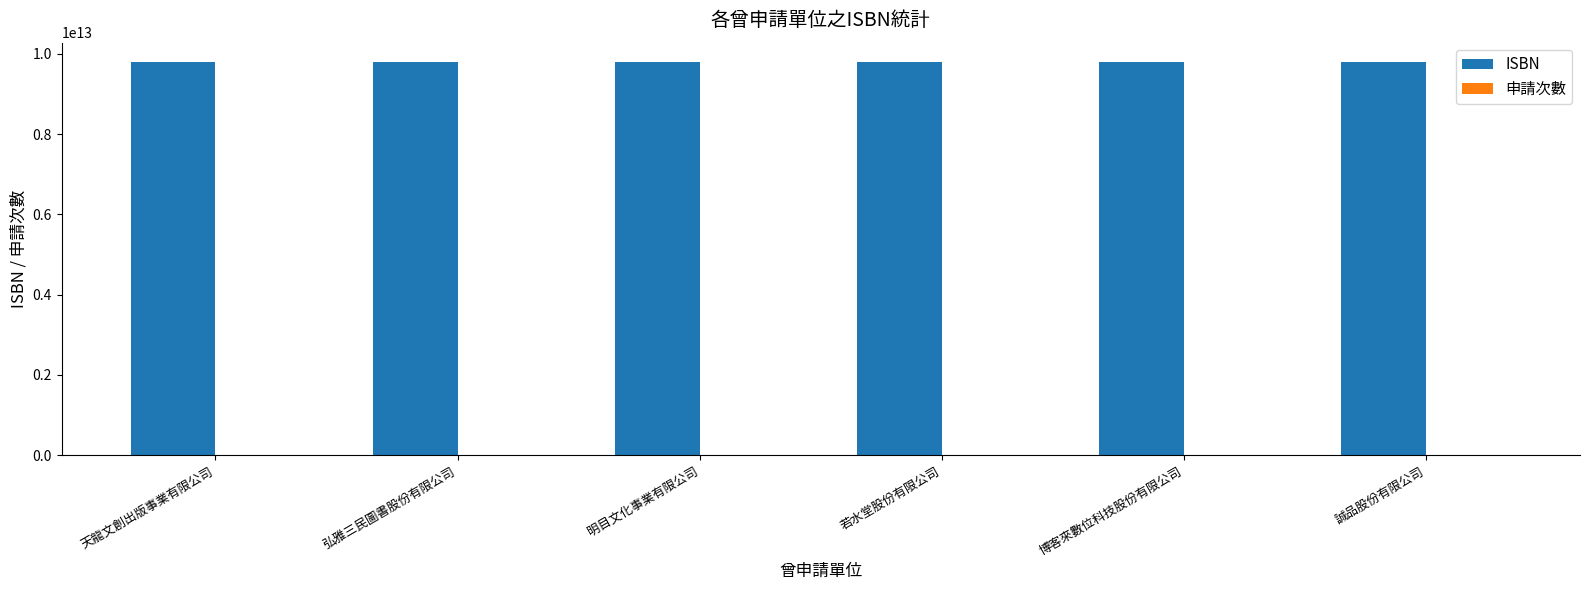

Which series has the largest total across all categories?

ISBN